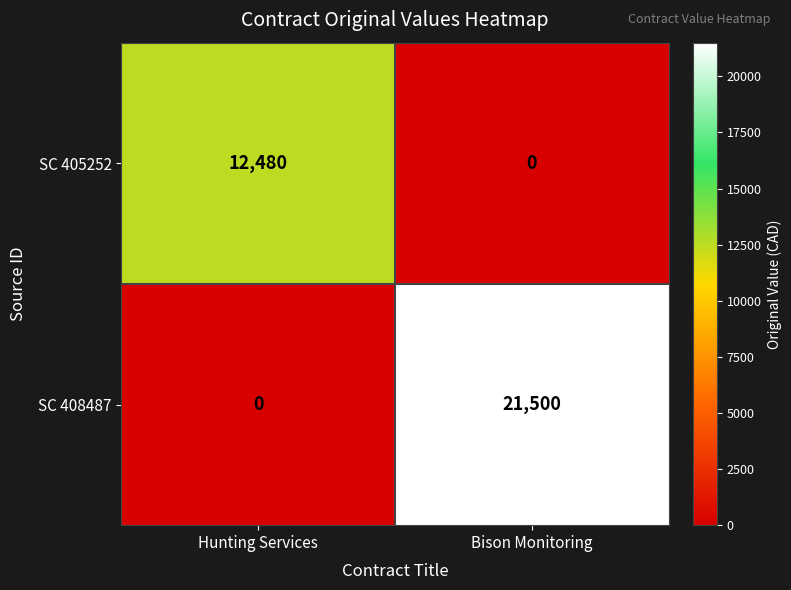

What is the maximum value for SC 405252?

12480